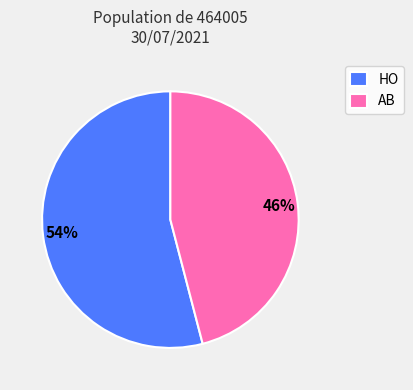

What is the smallest slice in the pie chart?

AB